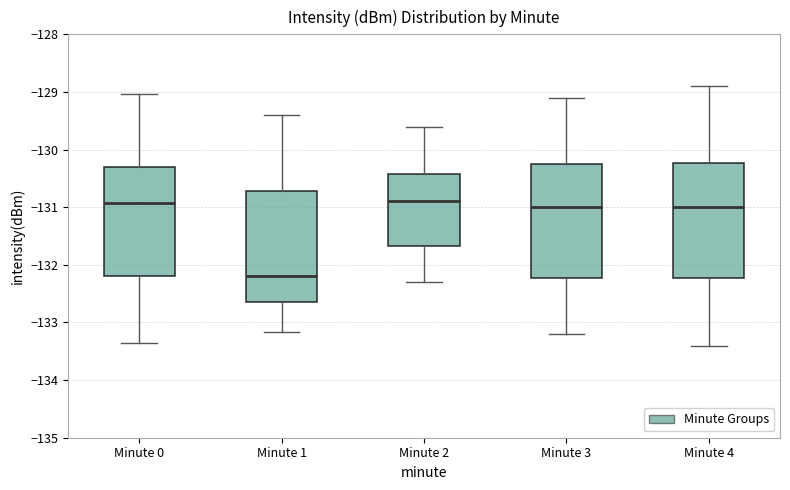

Reading left to right, read every box against the y-axis: the position of its median line, the range the box covers, and the ends of its whiskers. The values are not printed on the chart, so give them approximately, as read against the axis.

Minute 0: median -130.9, box -132.2 to -130.3, whiskers -133.3 to -129.0
Minute 1: median -132.2, box -132.6 to -130.7, whiskers -133.2 to -129.4
Minute 2: median -130.9, box -131.7 to -130.4, whiskers -132.3 to -129.6
Minute 3: median -131.0, box -132.2 to -130.2, whiskers -133.2 to -129.1
Minute 4: median -131.0, box -132.2 to -130.2, whiskers -133.4 to -128.9